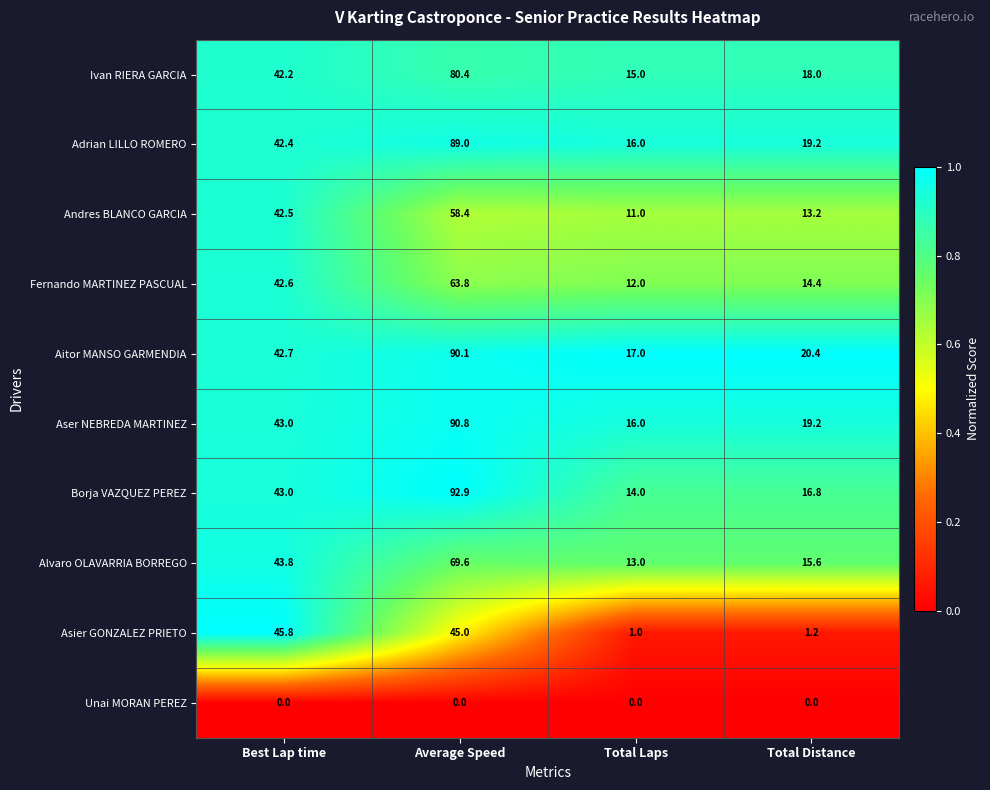

What value does the Fernando MARTINEZ PASCUAL series have at Best Lap time?

42.6